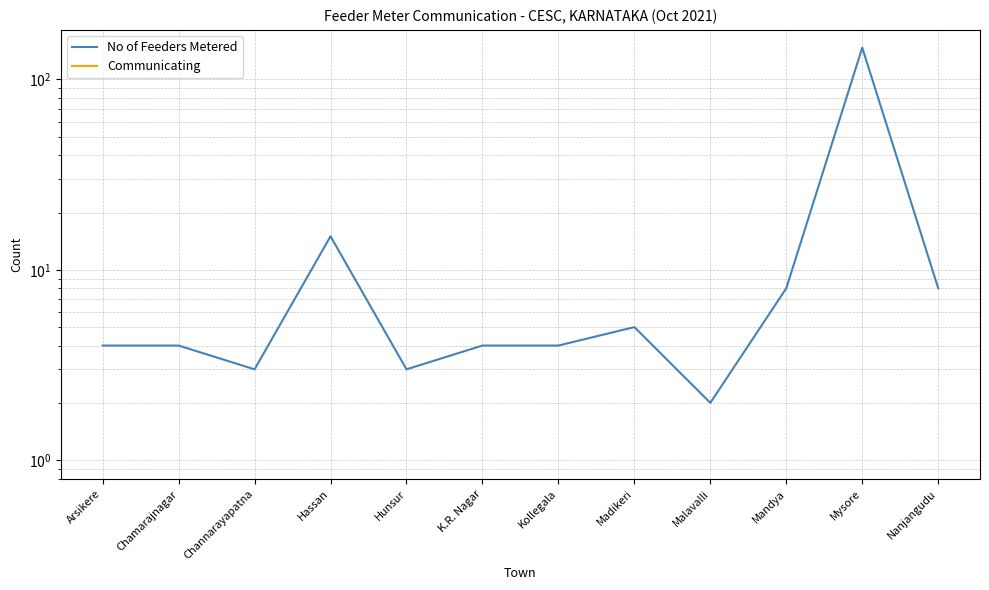

What position from the left is Nanjangudu?

12